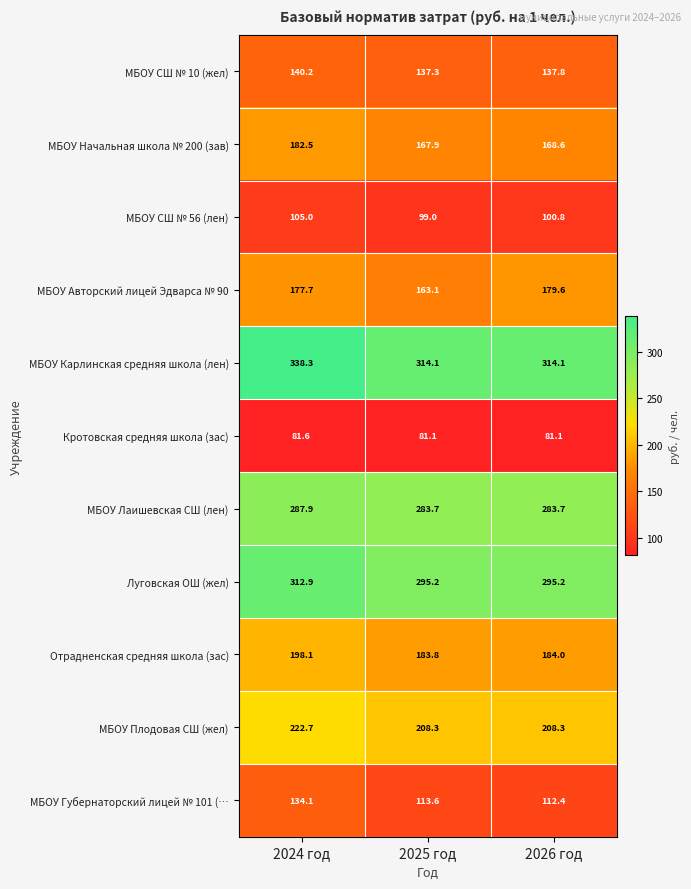

Is it true that Отрадненская средняя школа (зас) equals 270.6 at 2026 год?

False